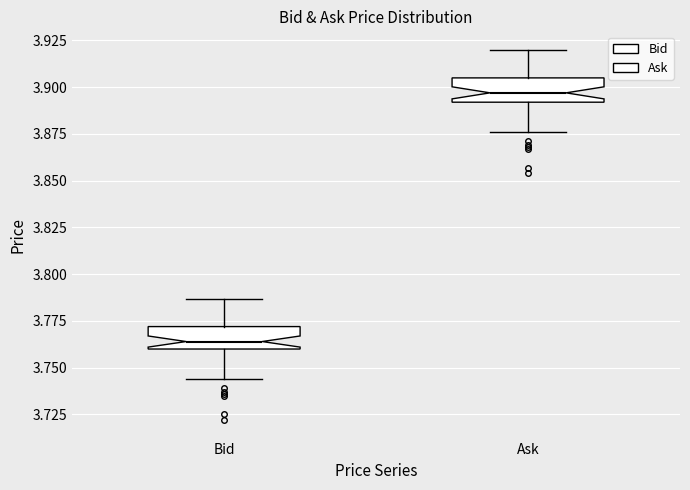

Where is the lower edge of the box for Ask on the y-axis? The values are not printed on the chart, so give them approximately, as read against the axis.

3.890